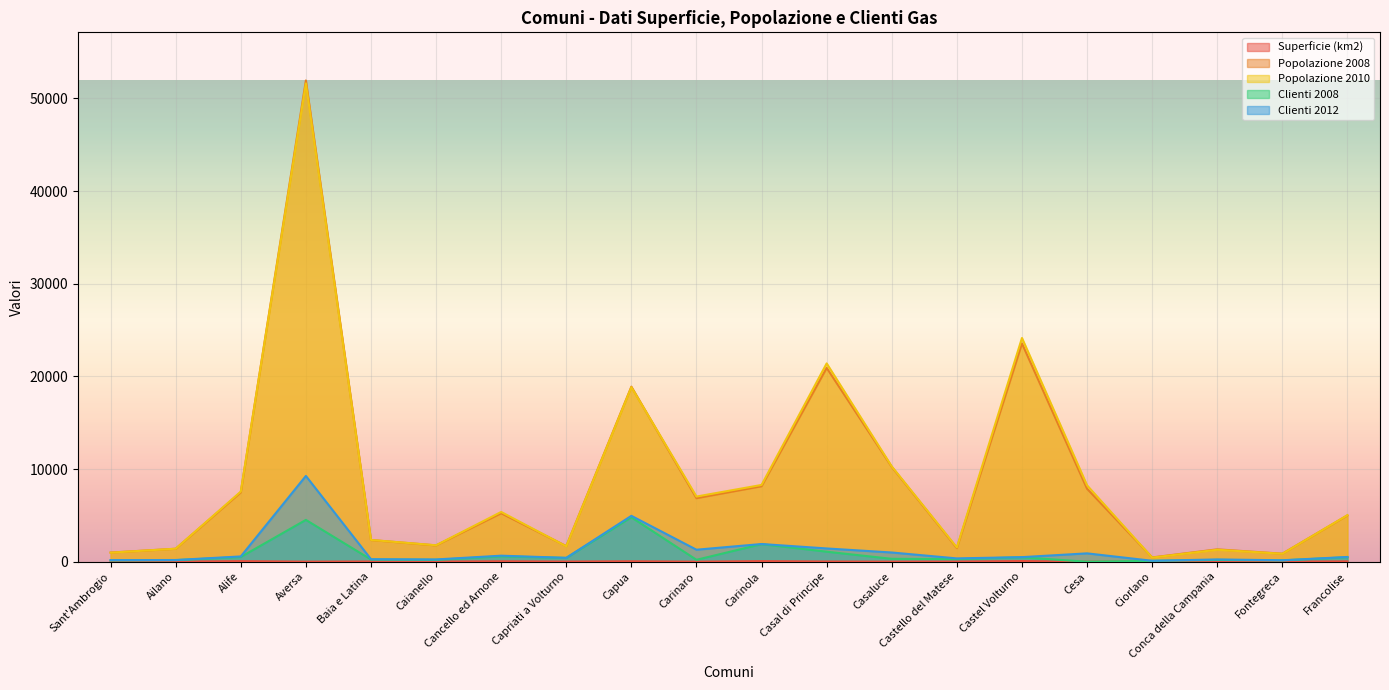

What is the total value across all series at Aversa?

117360.7